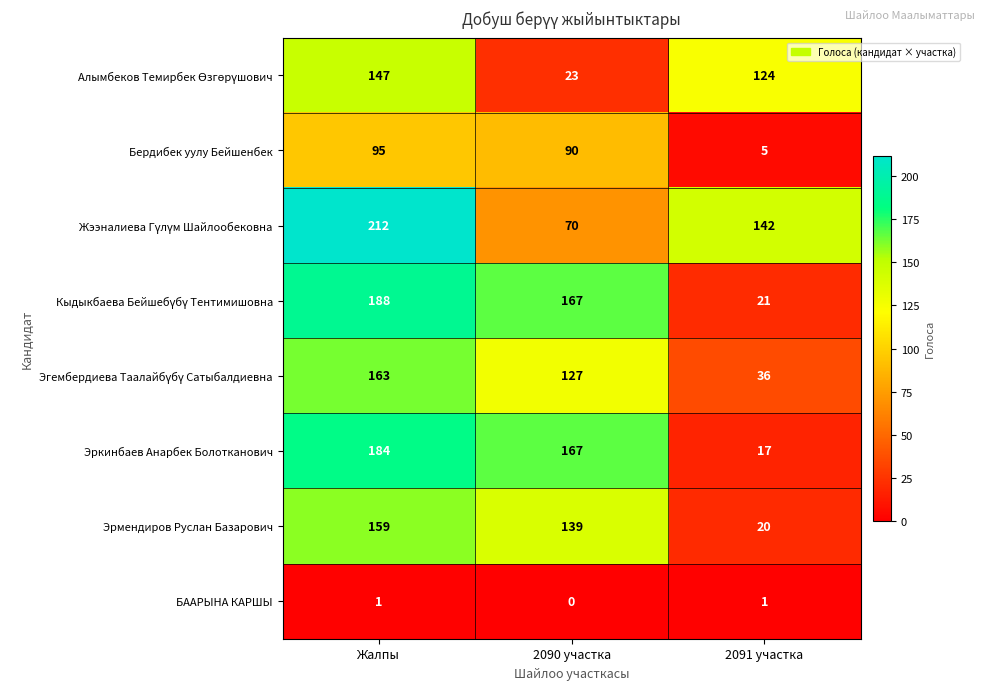

What is the approximate value of Бердибек уулу Бейшенбек at 2090 участка, to the nearest 5?

90